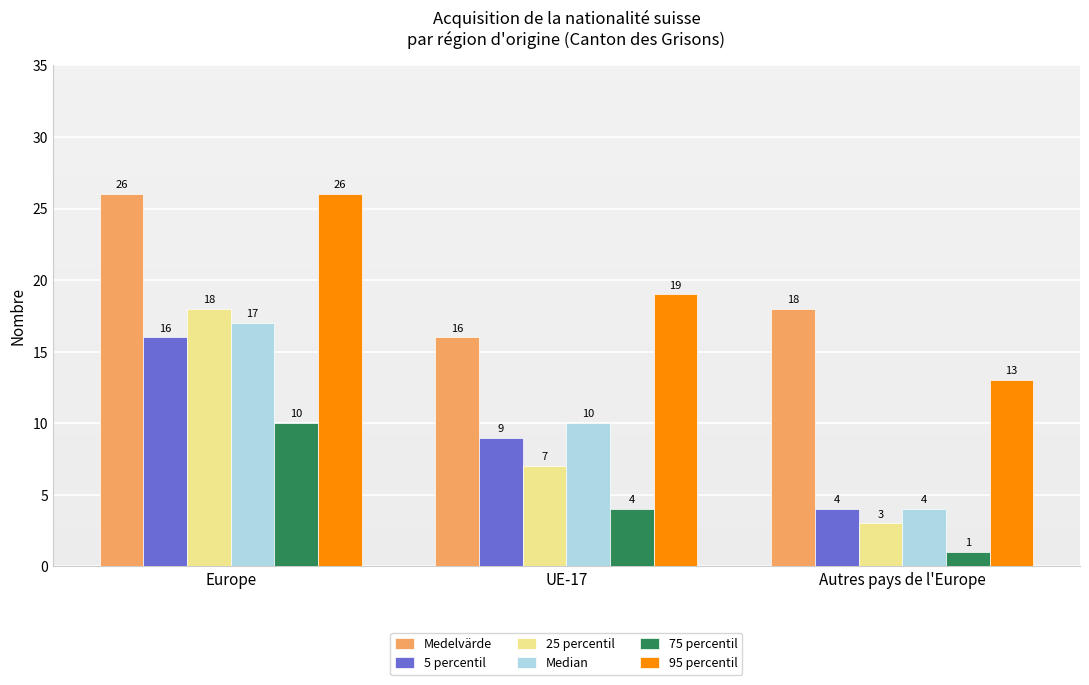

Reading left to right, what are all the values shown in this chart?

Medelvärde: 26	16	18
5 percentil: 16	9	4
25 percentil: 18	7	3
Median: 17	10	4
75 percentil: 10	4	1
95 percentil: 26	19	13